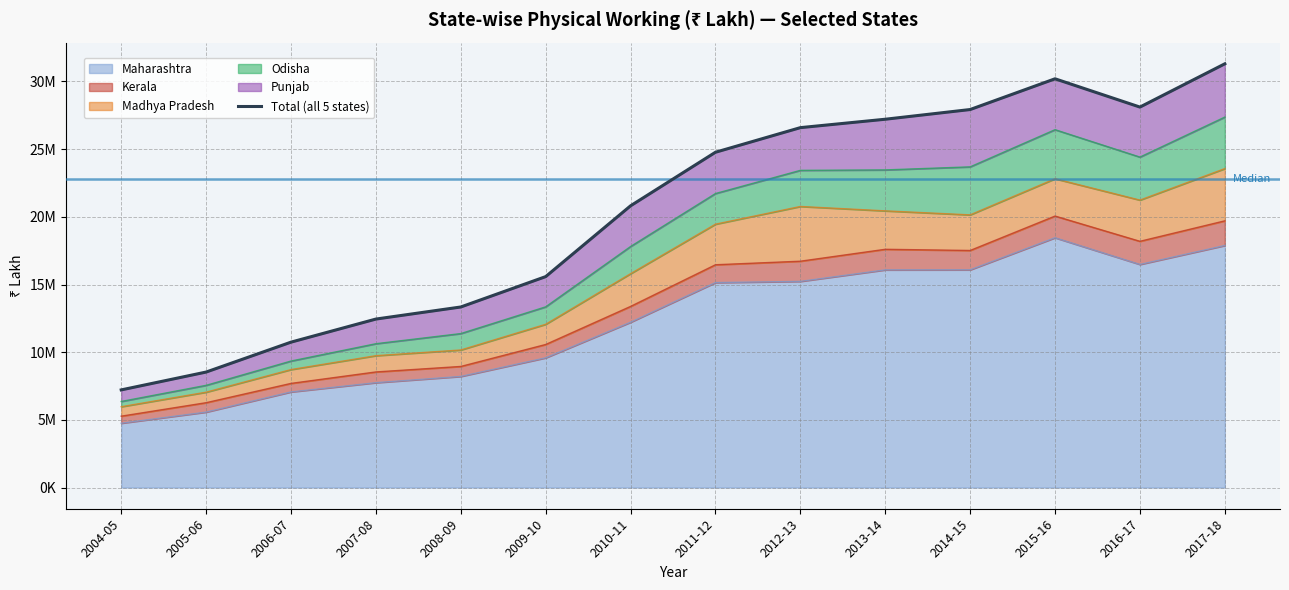

Between 2005-06 and 2017-18, which is larger?

2017-18